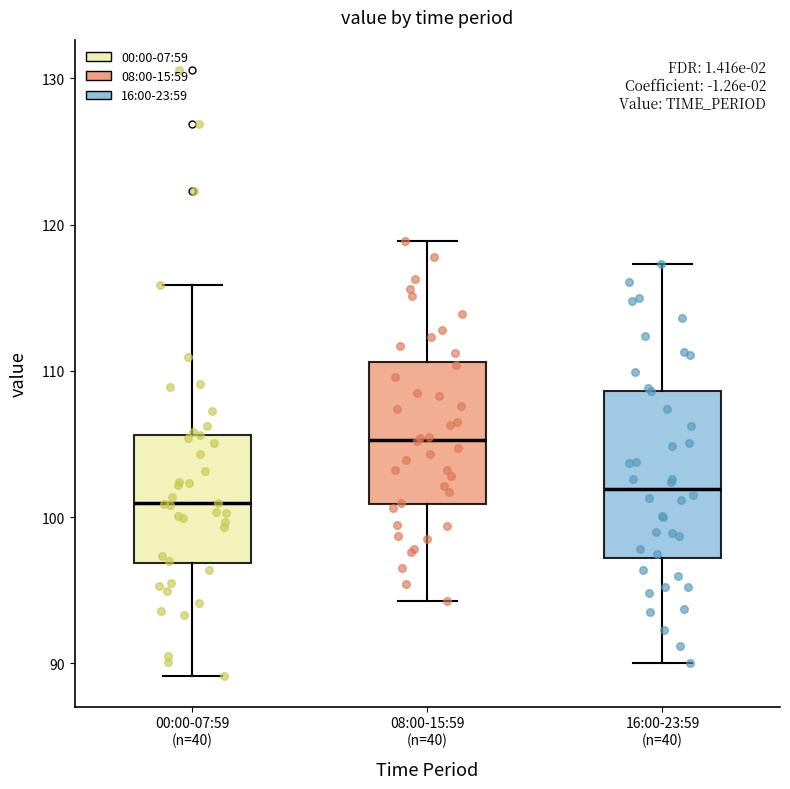

Reading left to right, transcribe this box plot: for each box, give where its median line is, the range the box spans, and where its two whiskers end, as read against the y-axis. The values are not printed on the chart, so give them approximately, as read against the axis.

00:00-07:59 (n=40): median 101, box 97 to 106, whiskers 89 to 116
08:00-15:59 (n=40): median 105, box 101 to 111, whiskers 94 to 119
16:00-23:59 (n=40): median 102, box 97 to 109, whiskers 90 to 117